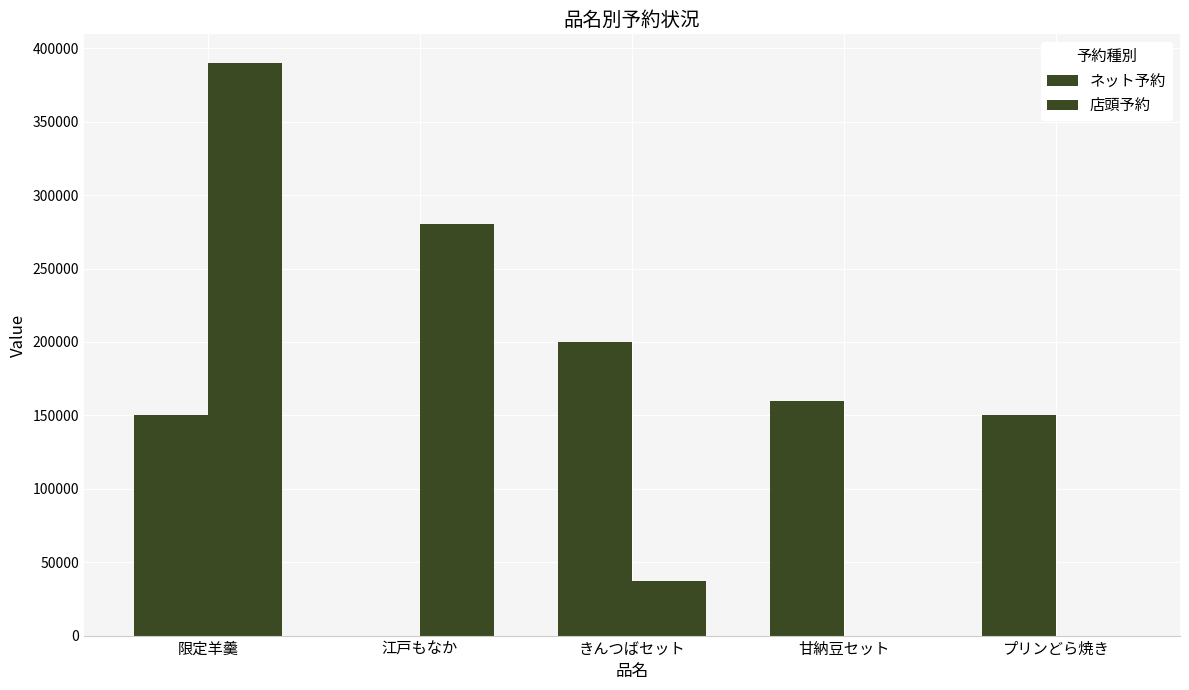

What is the maximum value for 店頭予約?

390000